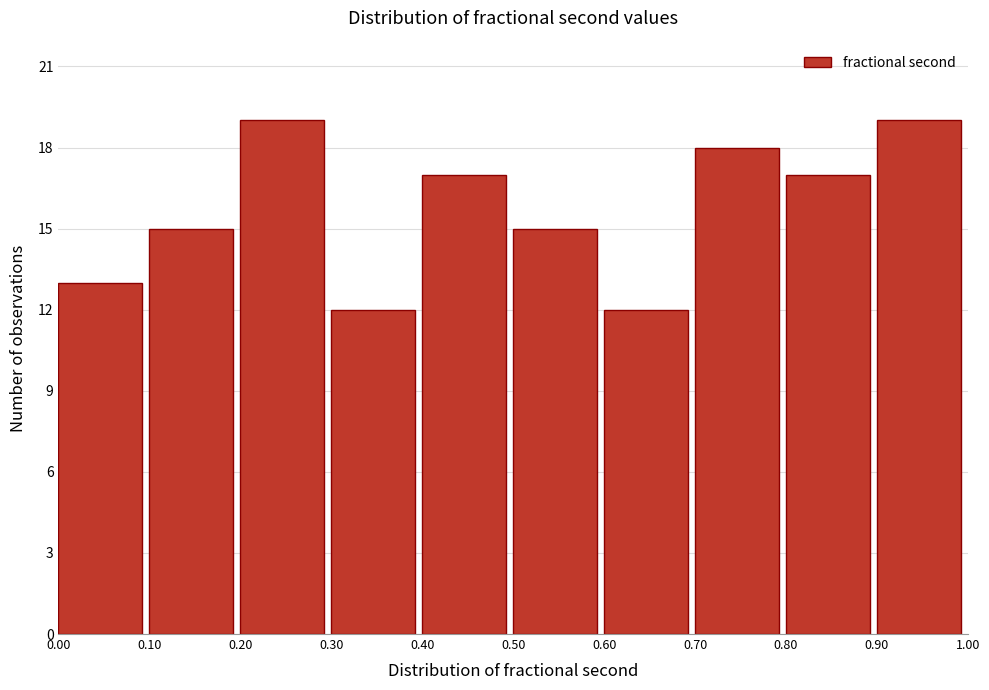

What is the height of the bar covering 0.40 to 0.50 on the x-axis? The values are not printed on the chart, so give them approximately, as read against the axis.

17